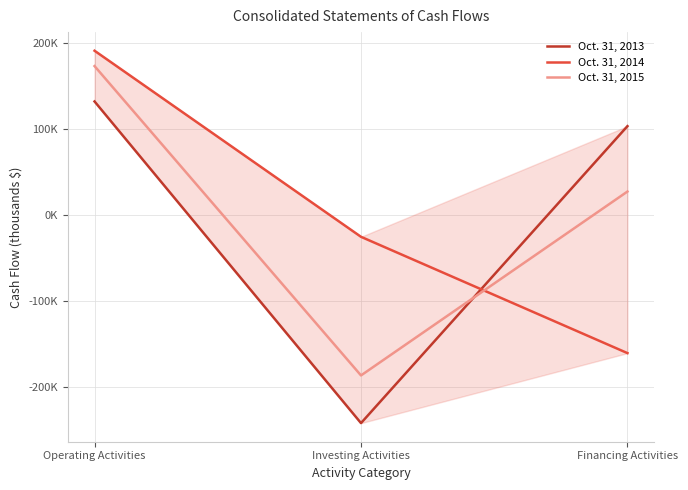

How many values in Oct. 31, 2015 are above zero?

2